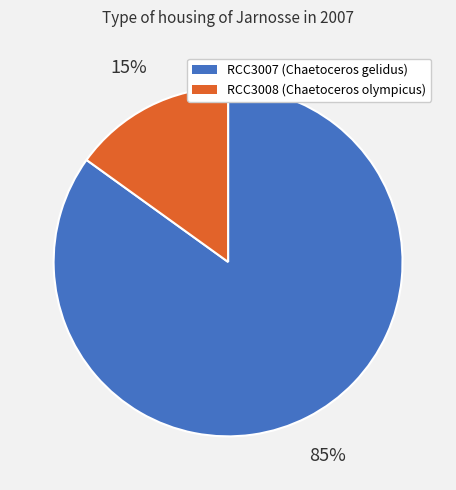

Between RCC3007 and RCC3008, which is larger?

RCC3007